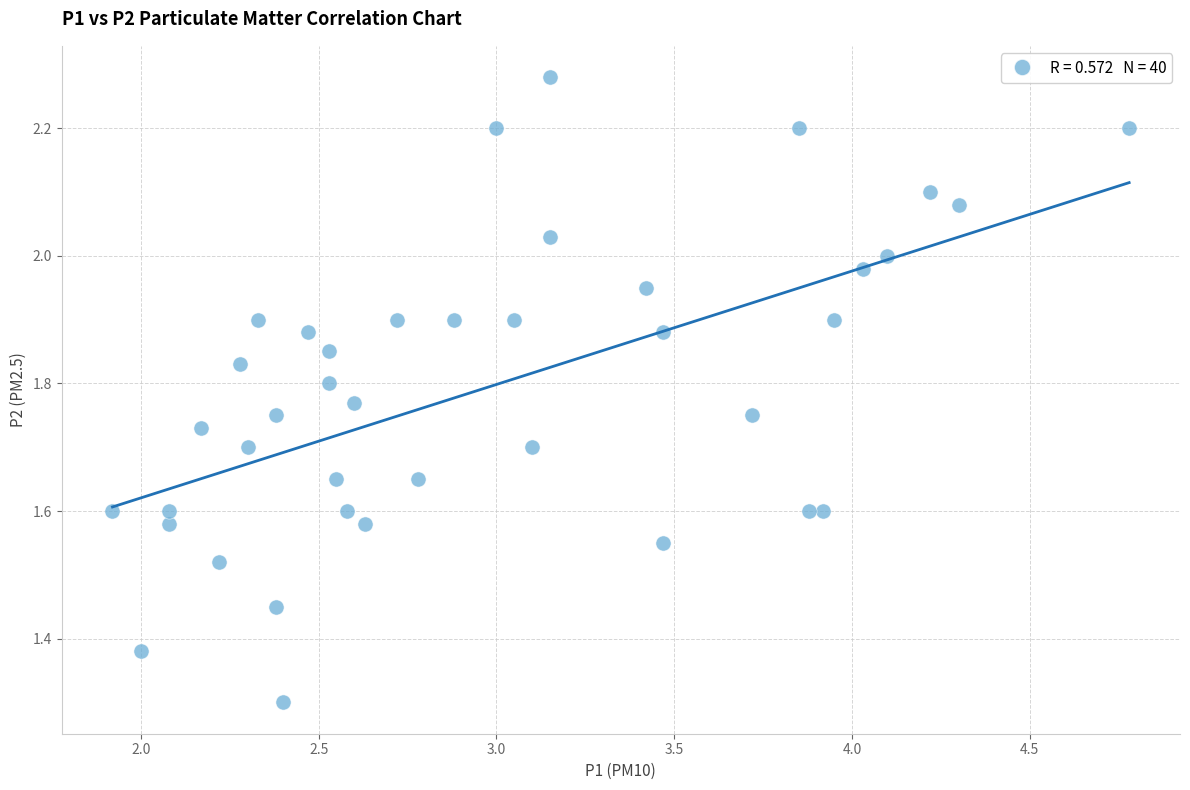

What Y value in the scatter plot is closest to 1?

1.3